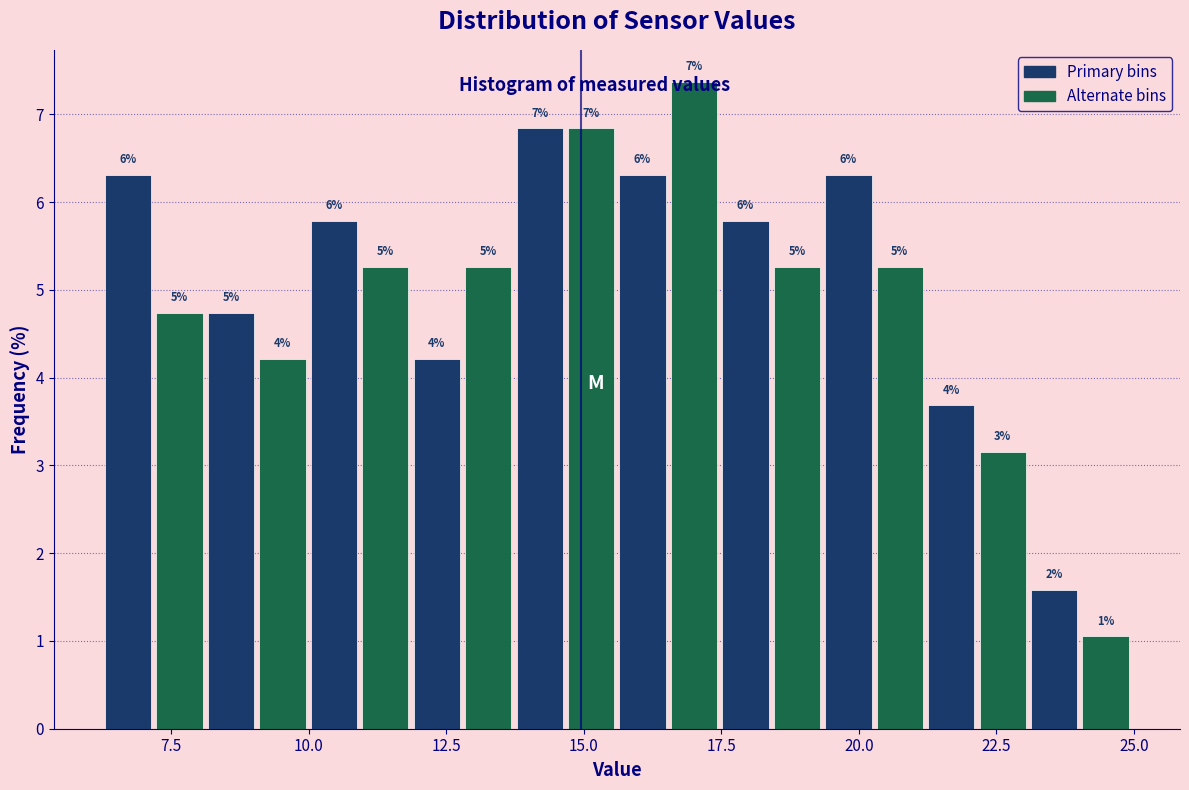

Read against the x-axis, roughly where is the centre of the tallest bar?

17.0